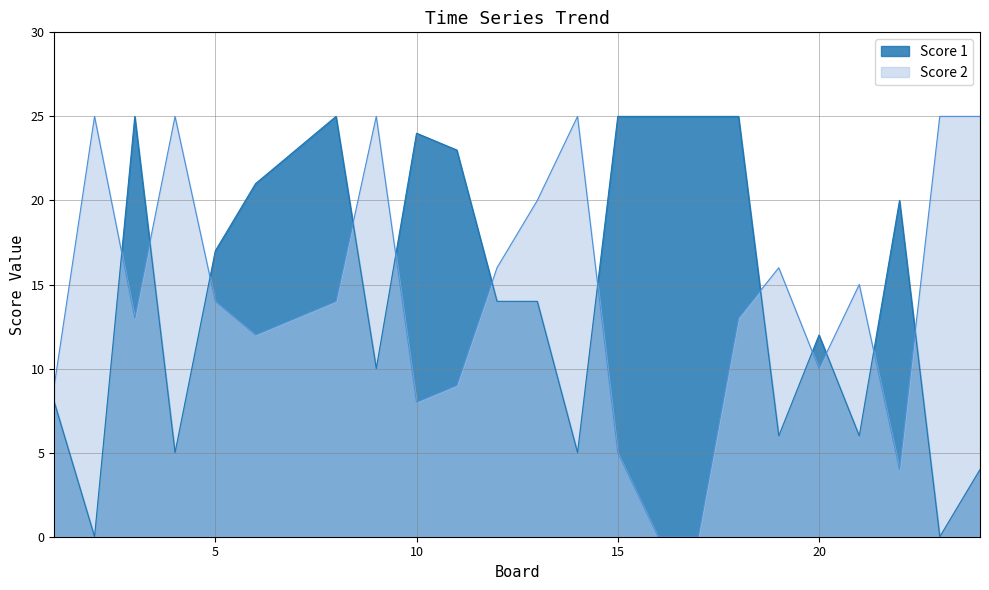

Between 8 and 22, which series saw the biggest shift?

Score 2